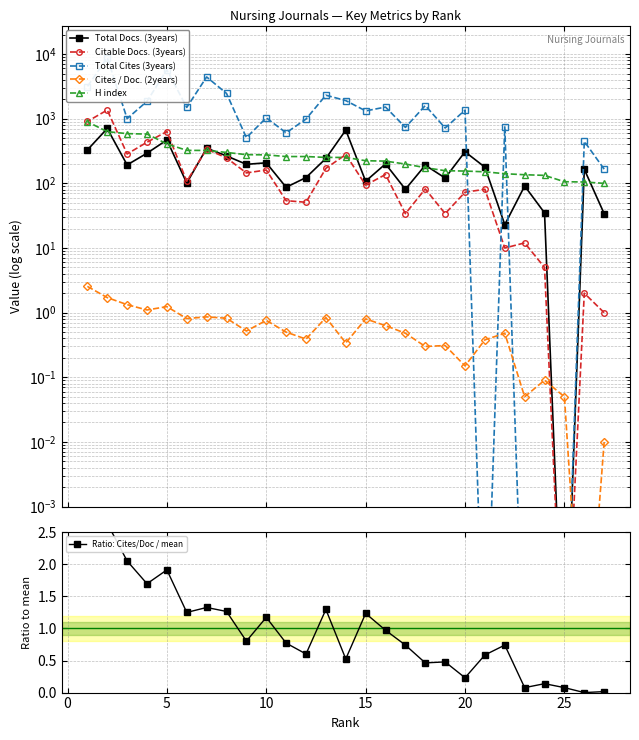

How many times do Total Cites (3years) and Total Docs. (3years) cross each other?

3